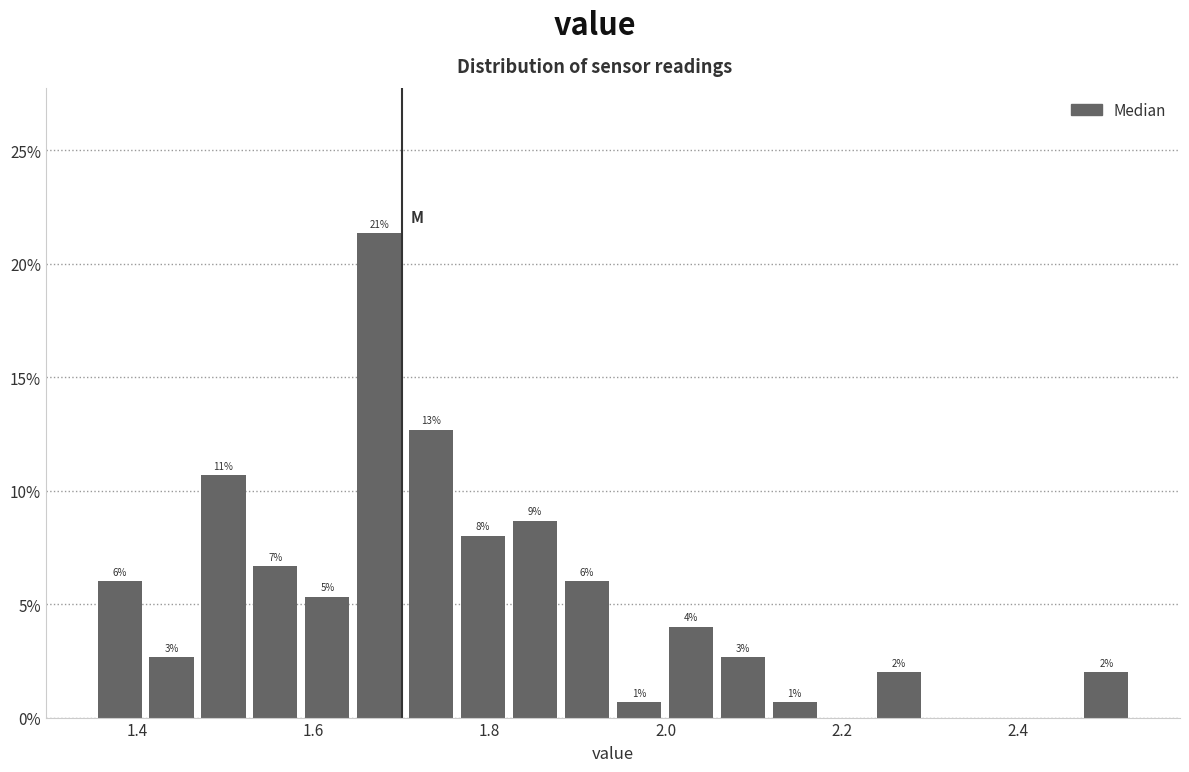

Around what value on the x-axis is the tallest bar? Give the approximate position of its centre, as read against the axis.

1.68